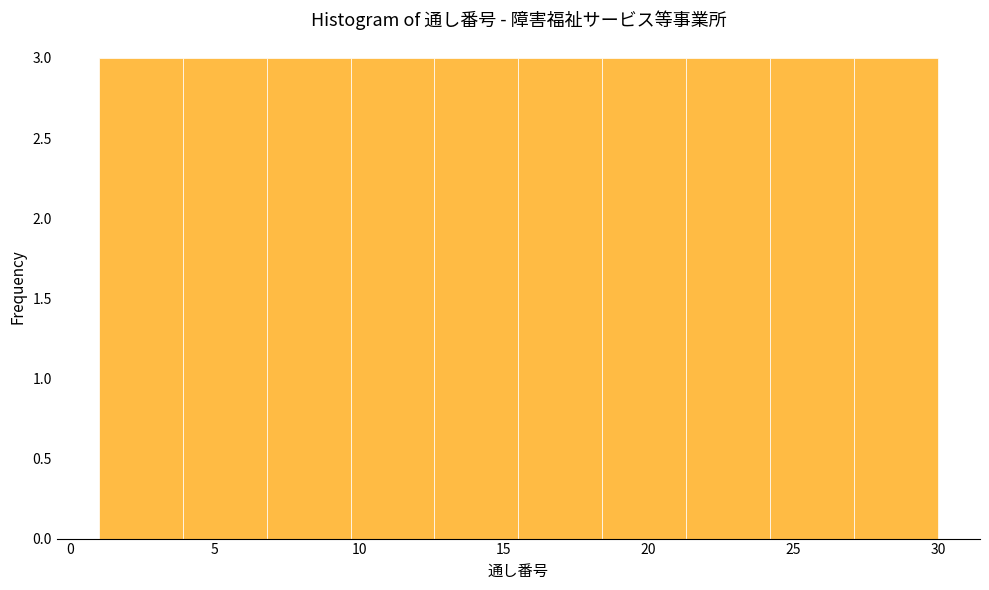

What is the height of the bar covering 15.5 to 18.4 on the x-axis? Neither the bar edges nor the heights are printed on the chart, so give them approximately, as read against the axes.

3